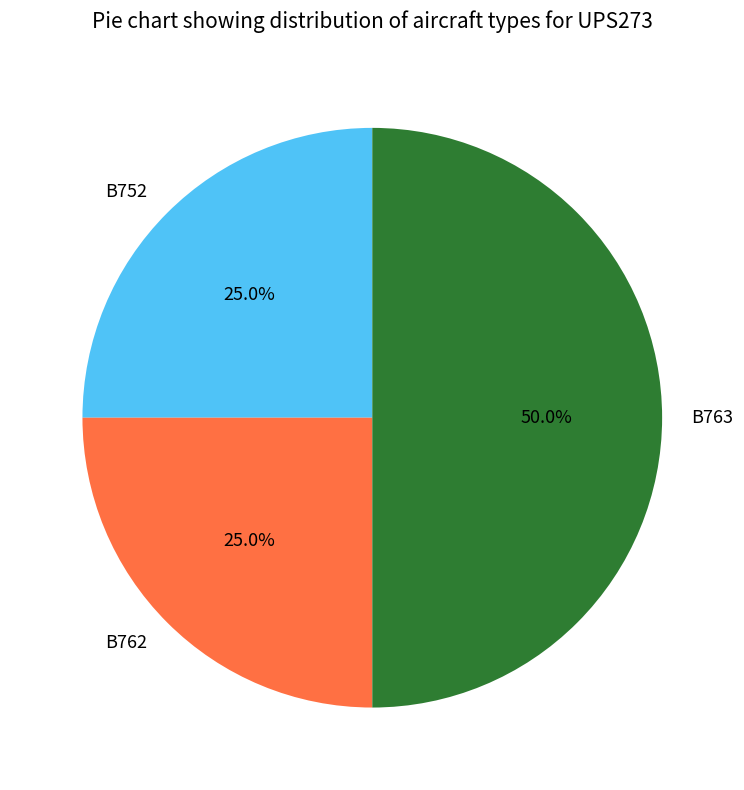

What is the largest slice in the pie chart?

B763